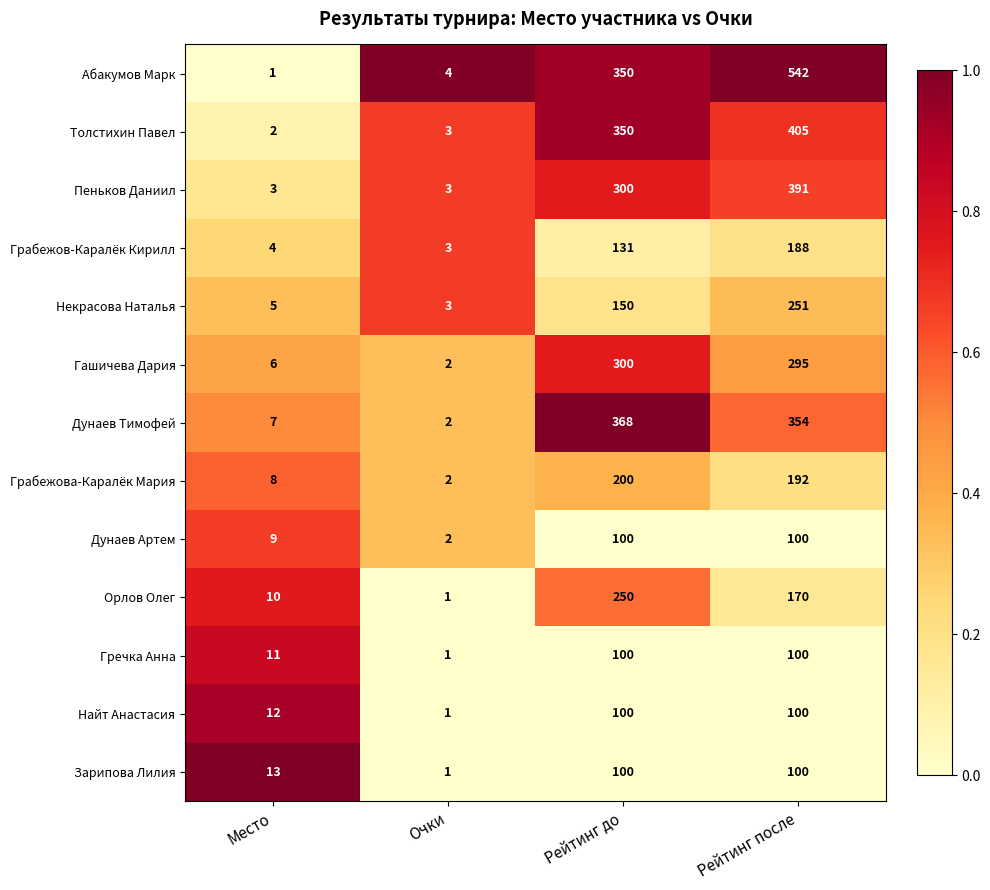

Rank the categories by Грабежов-Каралёк Кирилл value from highest to lowest.

Рейтинг после, Рейтинг до, Место, Очки